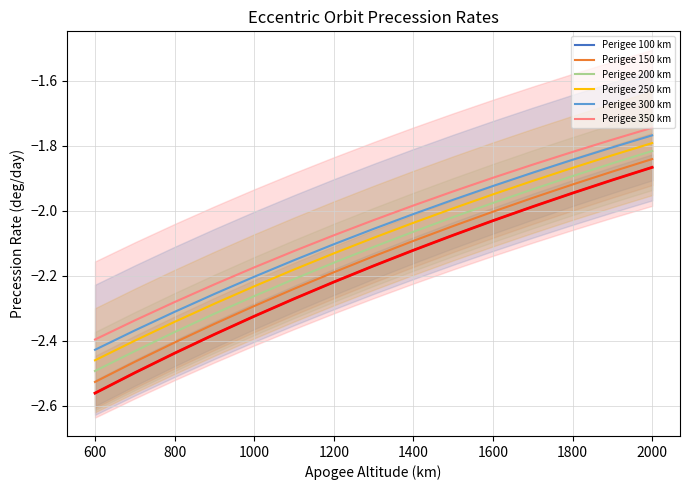

What is the difference between the Perigee 150 km values at 600 and 900?

0.2